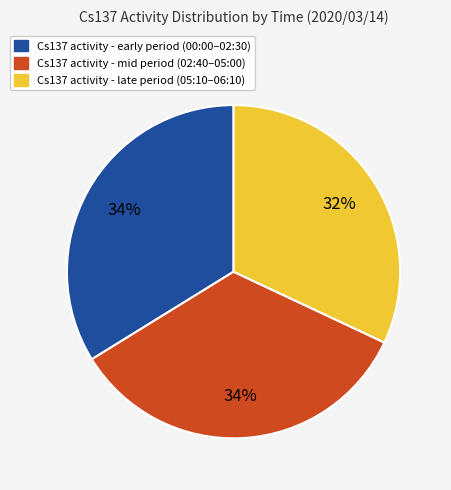

Which slice is the smallest?

Cs137 activity - late period (05:10–06:10)